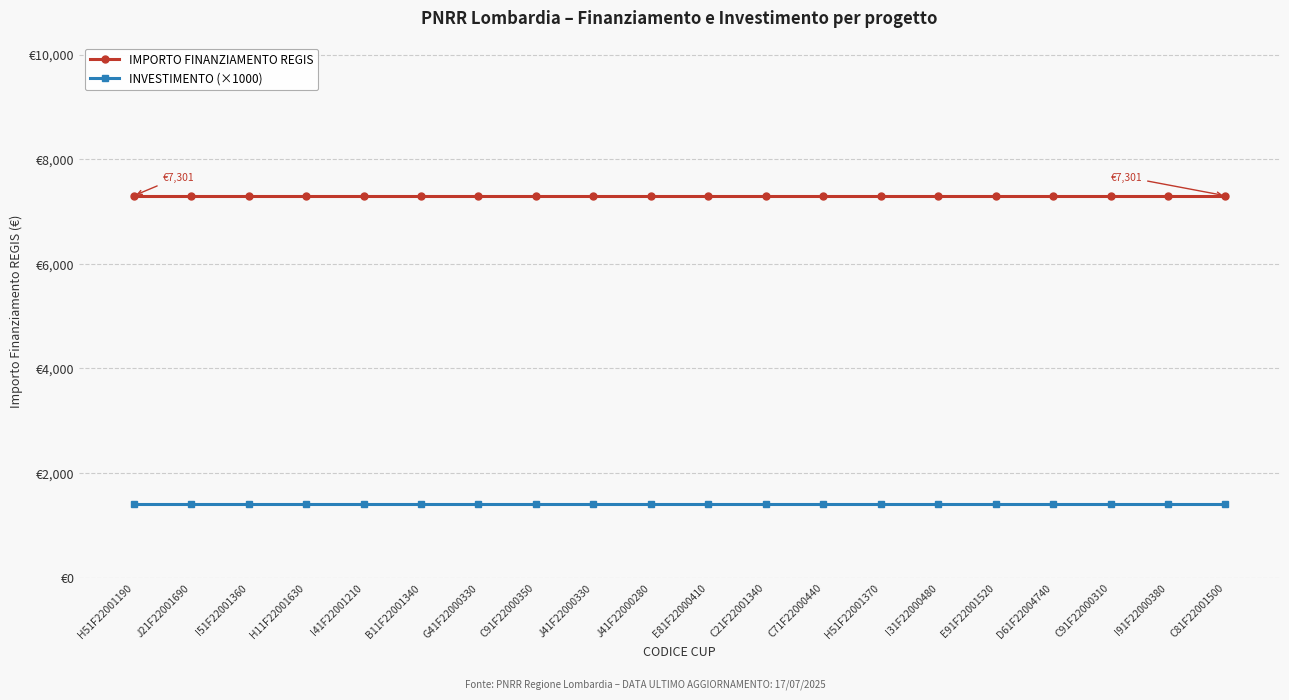

Reading left to right, what are all the values shown in this chart?

IMPORTO FINANZIAMENTO REGIS: H51F22001190=7301	J21F22001690=7301	I51F22001360=7301	H11F22001630=7301	I41F22001210=7301	B11F22001340=7301	G41F22000330=7301	C91F22000350=7301	J41F22000330=7301	J41F22000280=7301	E81F22000410=7301	C21F22001340=7301	C71F22000440=7301	H51F22001370=7301	I31F22000480=7301	E91F22001520=7301	D61F22004740=7301	C91F22000310=7301	I91F22000380=7301	C81F22001500=7301
INVESTIMENTO (×1000): H51F22001190=1400	J21F22001690=1400	I51F22001360=1400	H11F22001630=1400	I41F22001210=1400	B11F22001340=1400	G41F22000330=1400	C91F22000350=1400	J41F22000330=1400	J41F22000280=1400	E81F22000410=1400	C21F22001340=1400	C71F22000440=1400	H51F22001370=1400	I31F22000480=1400	E91F22001520=1400	D61F22004740=1400	C91F22000310=1400	I91F22000380=1400	C81F22001500=1400